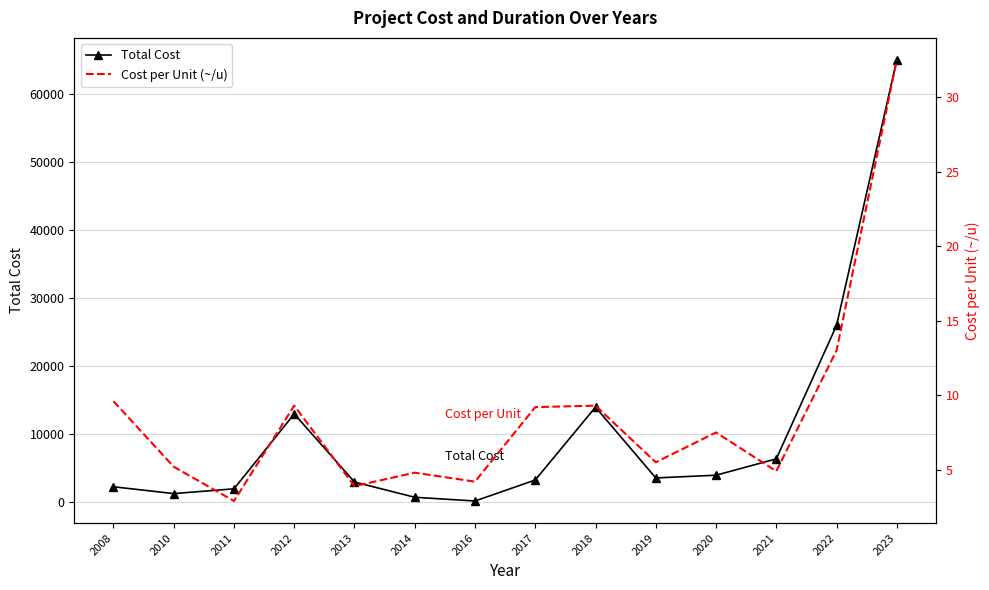

True or false: Total Cost and Cost per Unit (~/u) cross at least once.

False